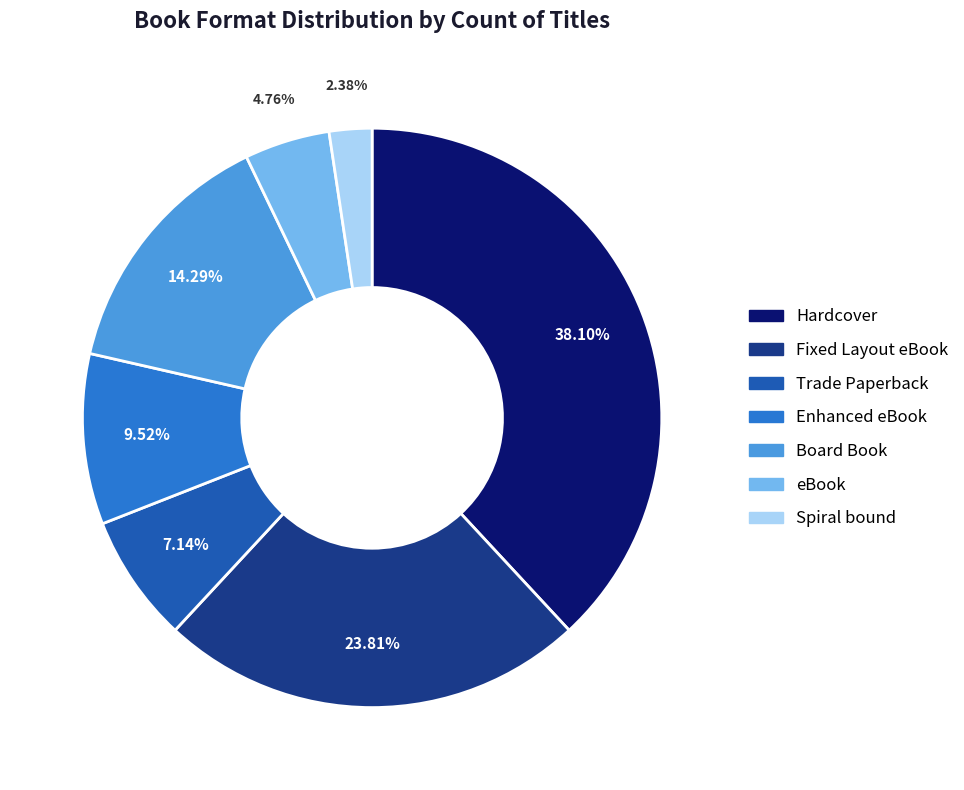

Approximately how many times larger is the value at Fixed Layout eBook compared to eBook?

5.0